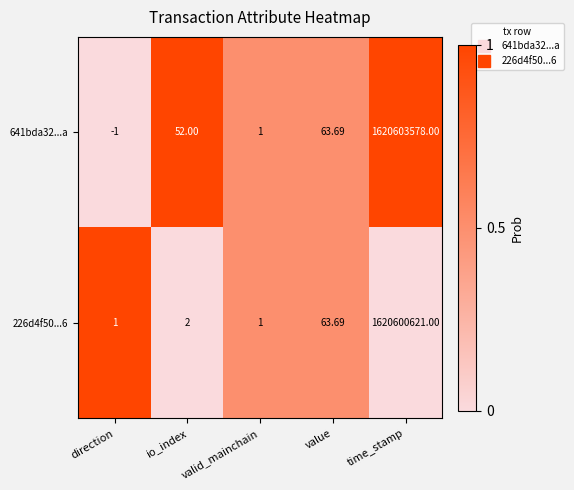

Is the value of 226d4f50...6 at time_stamp greater than the value of 641bda32...a at io_index?

Yes